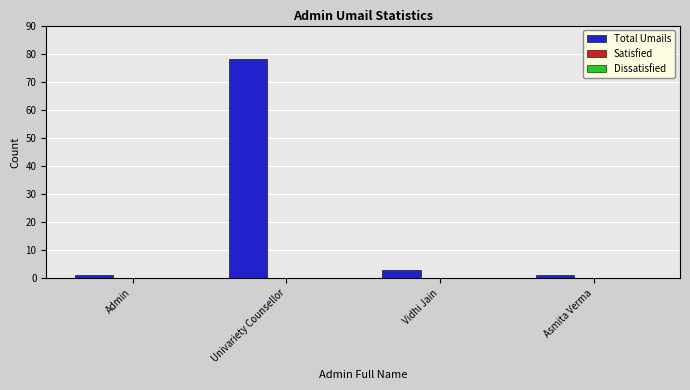

Between Admin and Vidhi Jain, which is larger?

Vidhi Jain